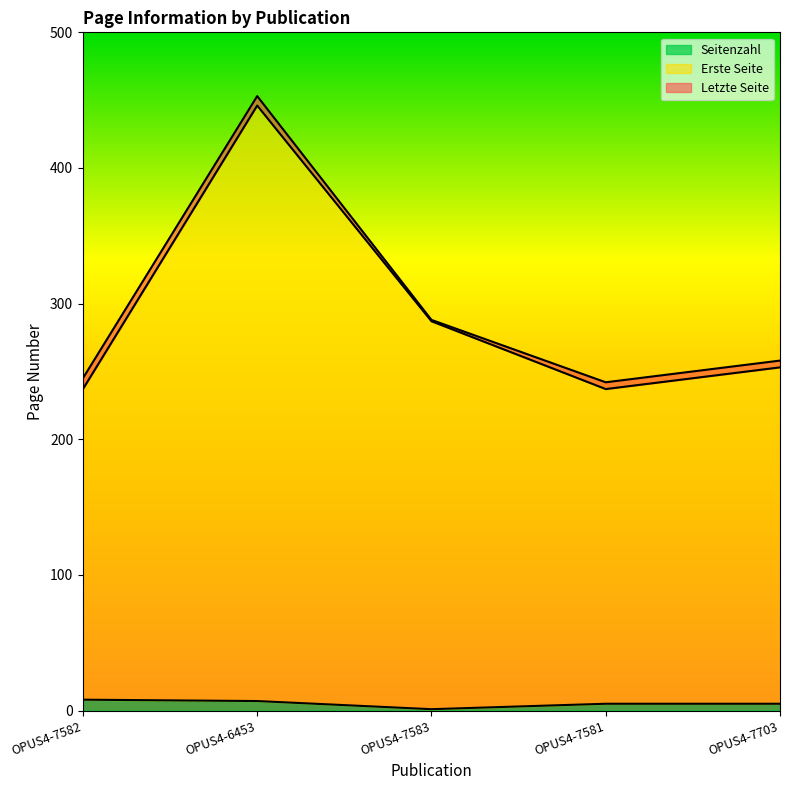

What is the difference between the maximum and minimum values in the Erste Seite series?

209